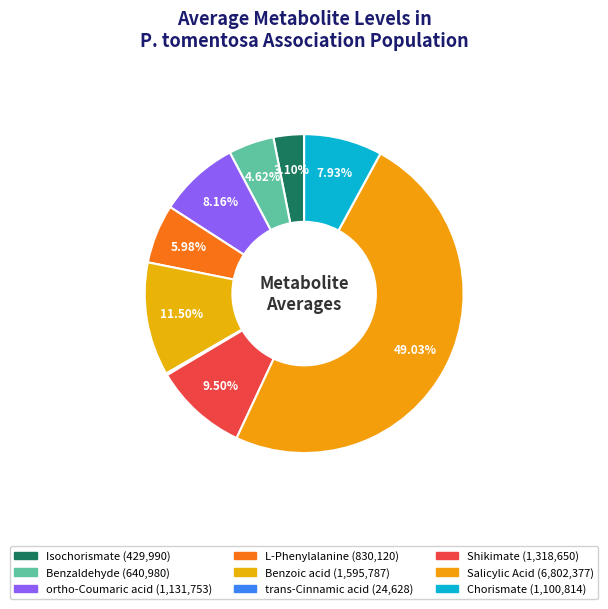

To the nearest percent, what is the difference between the largest and smallest slice percentages?

49%